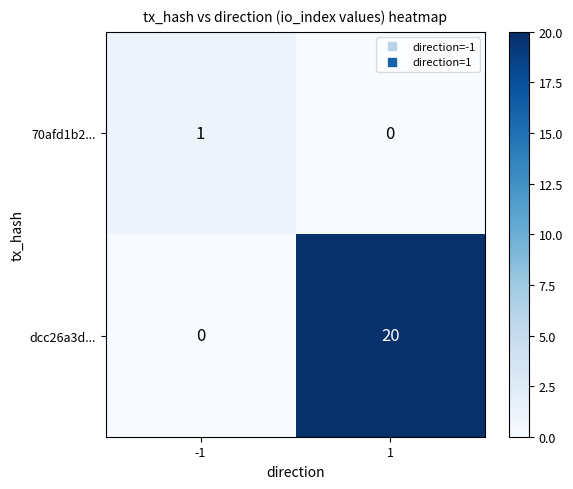

Rank the series by their average value, from lowest to highest.

70afd1b2..., dcc26a3d...